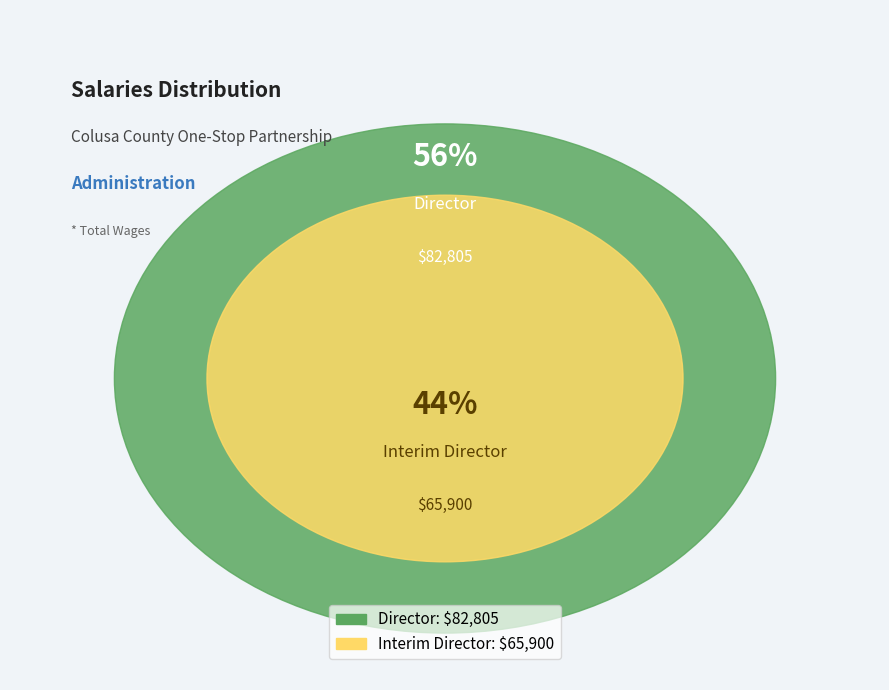

To the nearest percent, what is the average slice percentage?

50%